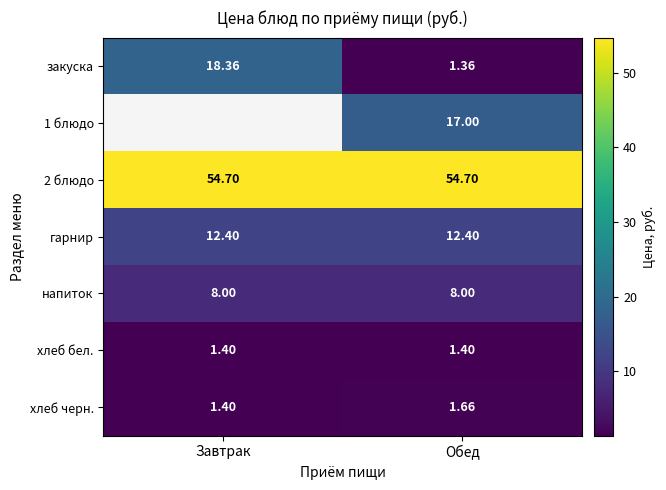

At which category is the sum across all series the highest?

Обед